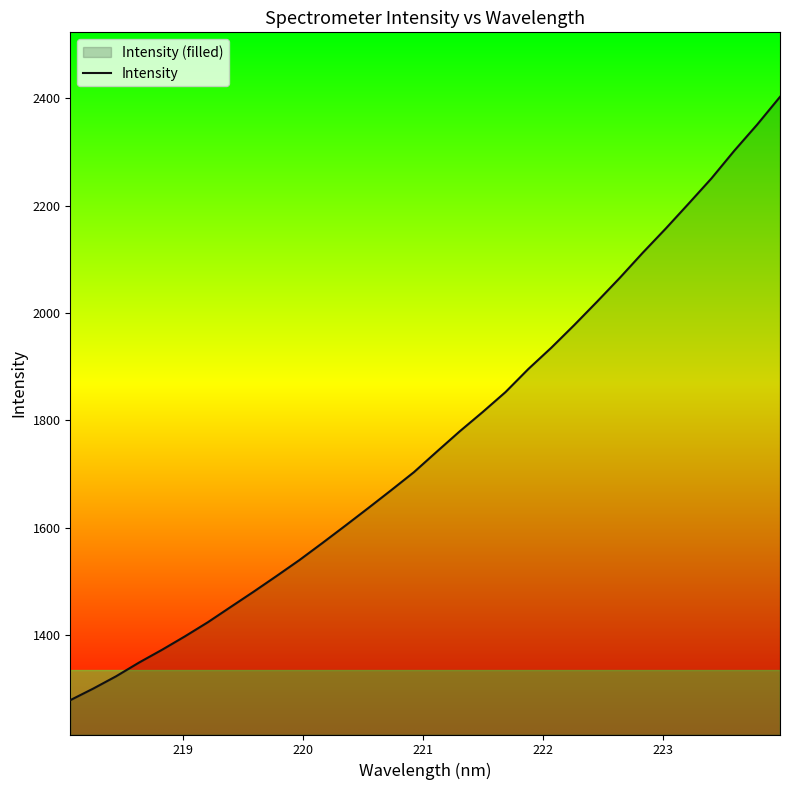

What is the maximum value shown in the chart?

2402.4